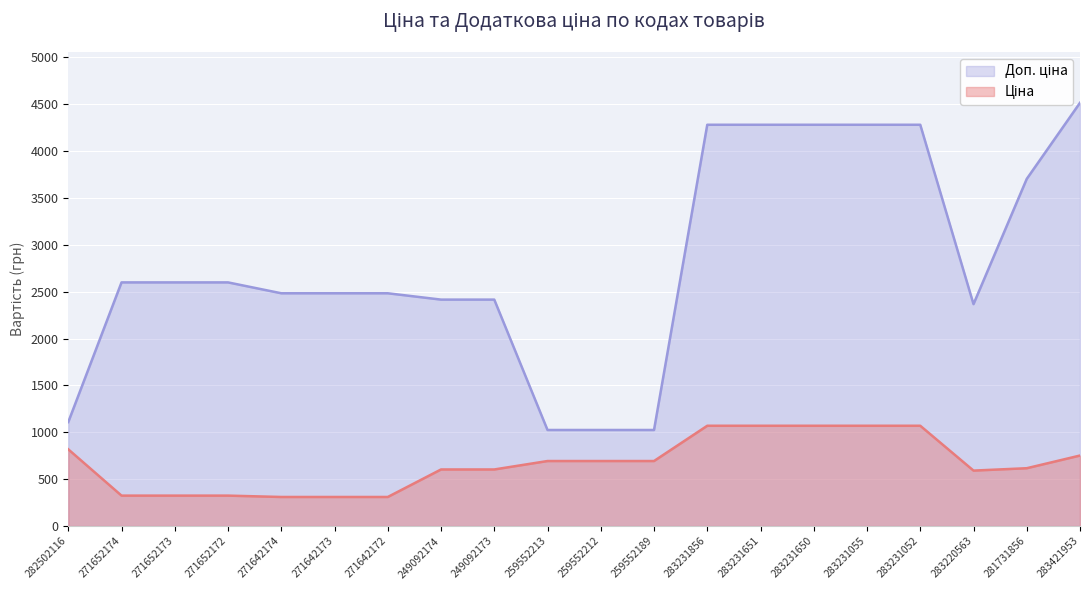

What is the maximum value shown in the chart?

4513.3